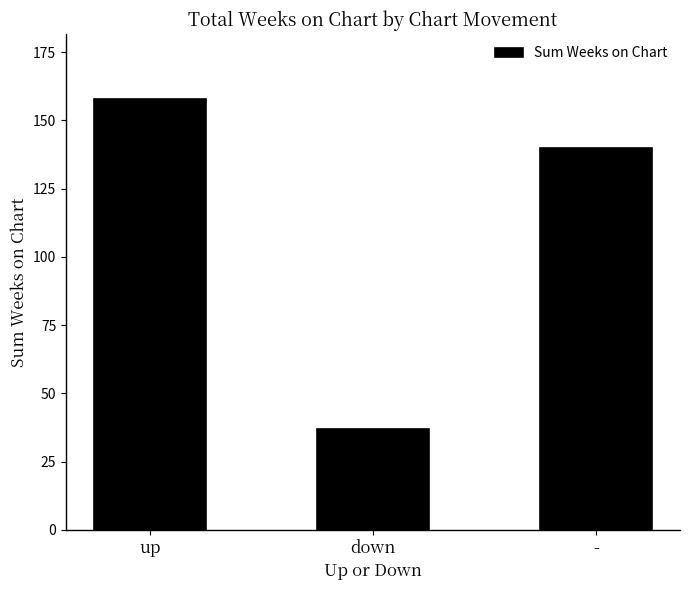

Reading right to left, what are all the values shown in this chart?

-=140	down=37	up=158